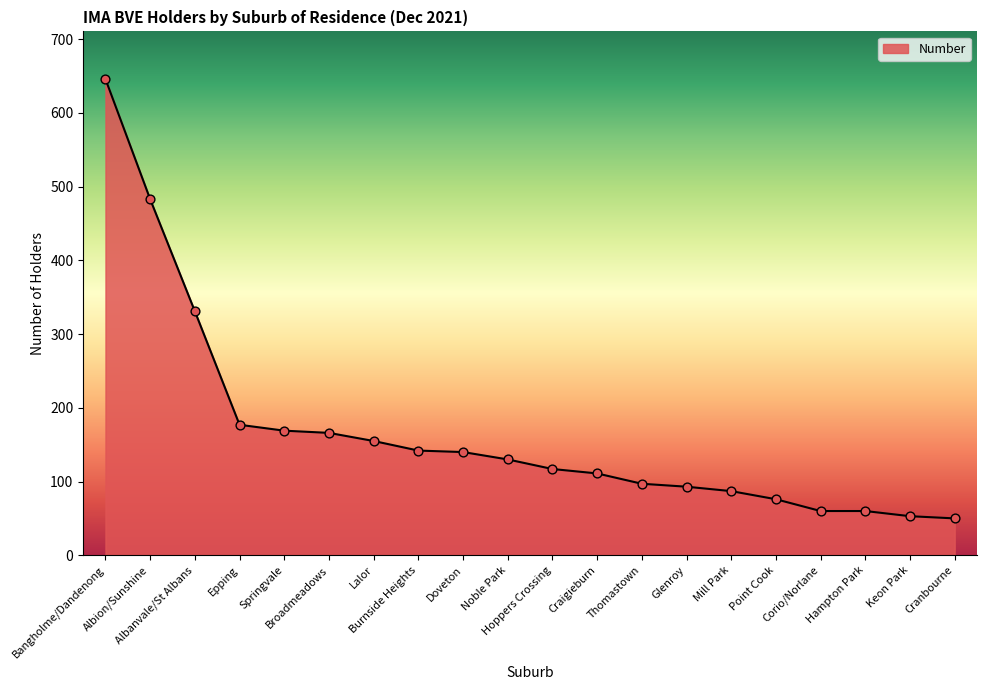

What is the ratio of the value at Bangholme/Dandenong to the value at Hampton Park?

10.8